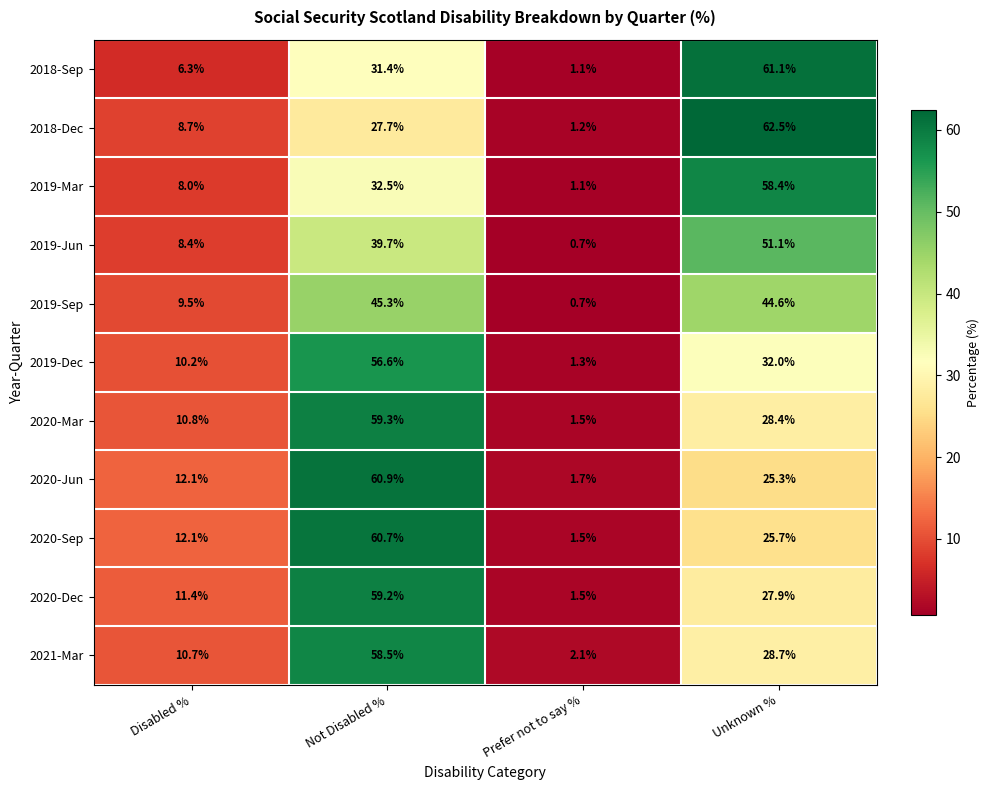

What is the sum of all 2020-Sep values?

100.0